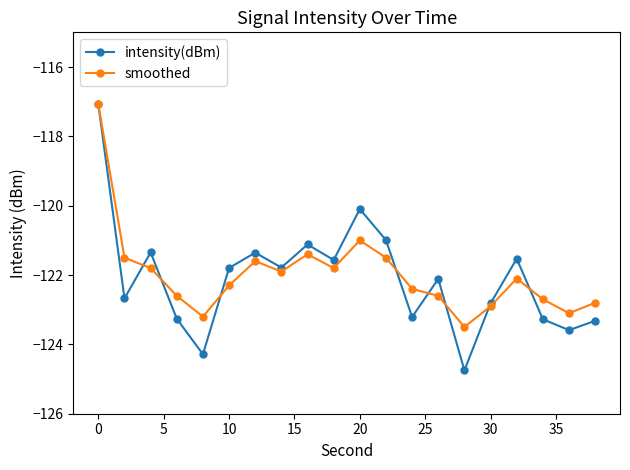

After their last crossing, which series has the higher values: smoothed or intensity(dBm)?

smoothed